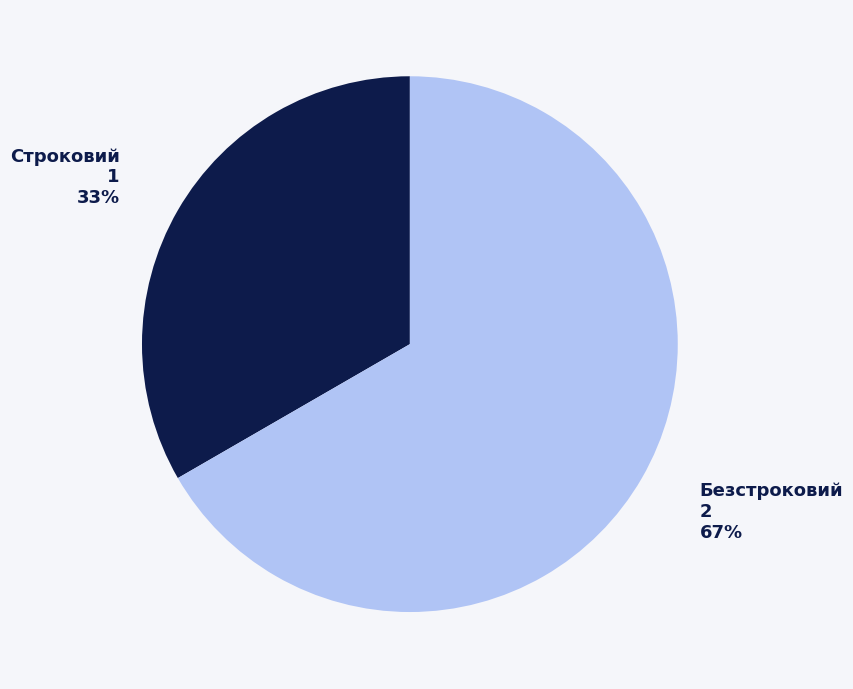

What is the largest slice in the pie chart?

Безстроковий